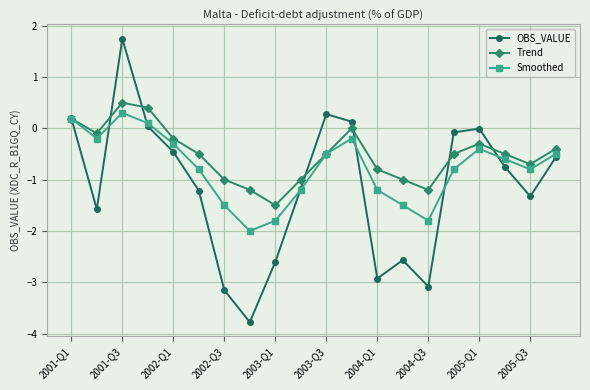

What is the smallest value displayed?

-3.8